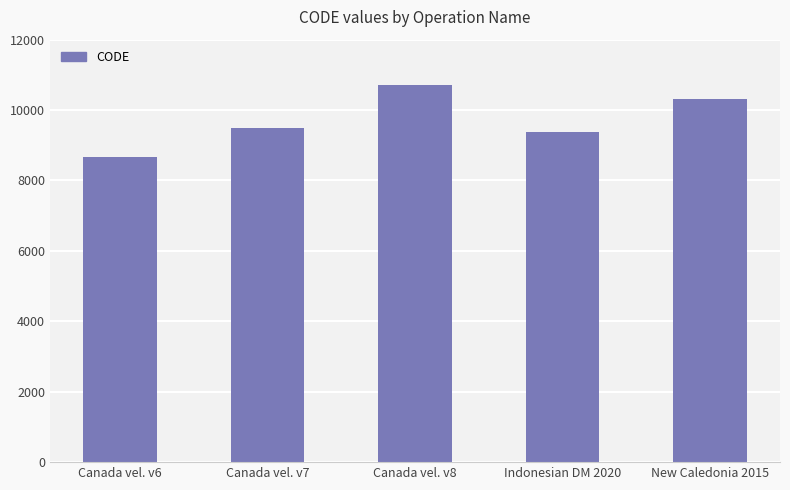

Which label corresponds to the largest value in the chart?

Canada vel. v8